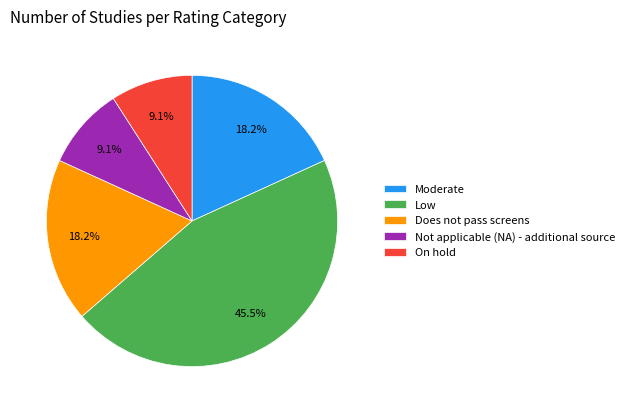

Which category has the biggest portion of the pie?

Low